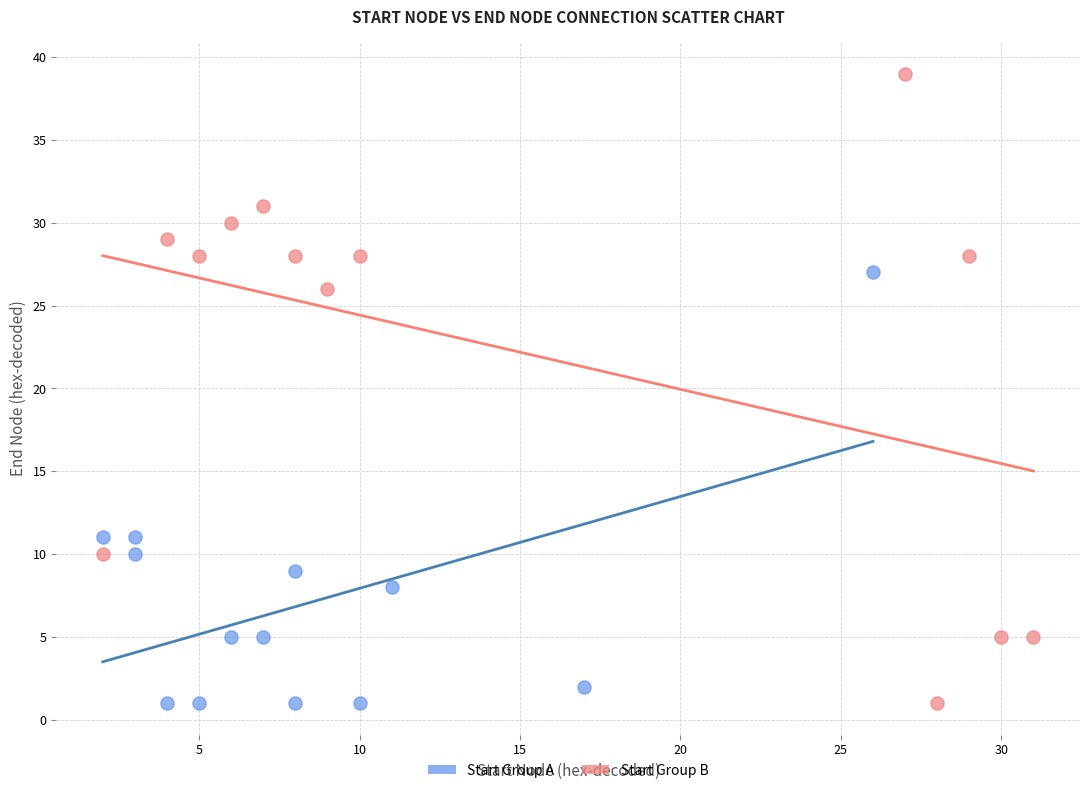

What are all the series names shown in the legend?

Start Group A, Start Group B